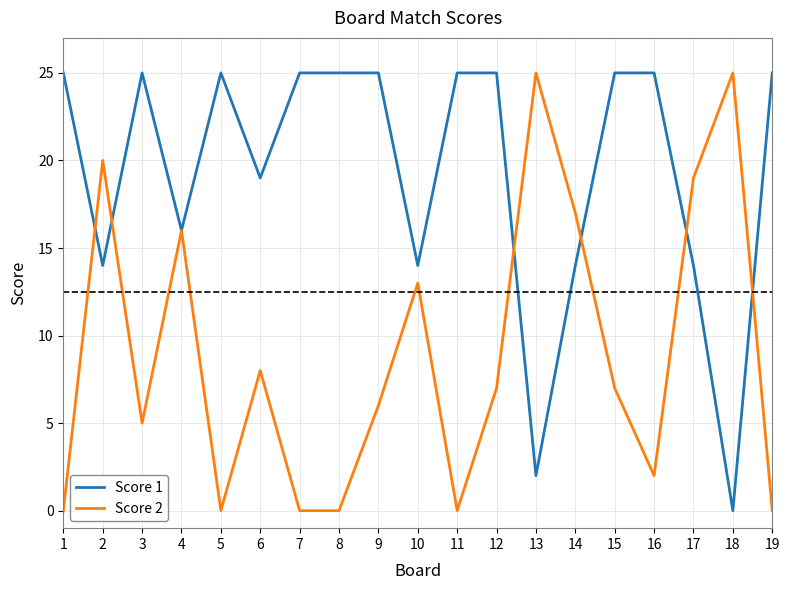

Reading left to right, what are all the values shown in this chart?

Score 1: 25	14	25	16	25	19	25	25	25	14	25	25	2	14	25	25	14	0	25
Score 2: 0	20	5	16	0	8	0	0	6	13	0	7	25	17	7	2	19	25	0